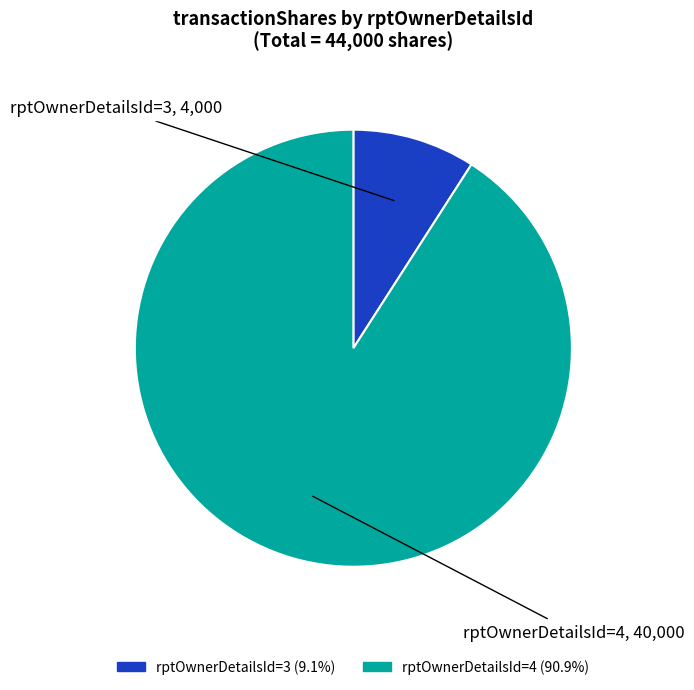

Is there a majority slice in this chart?

Yes